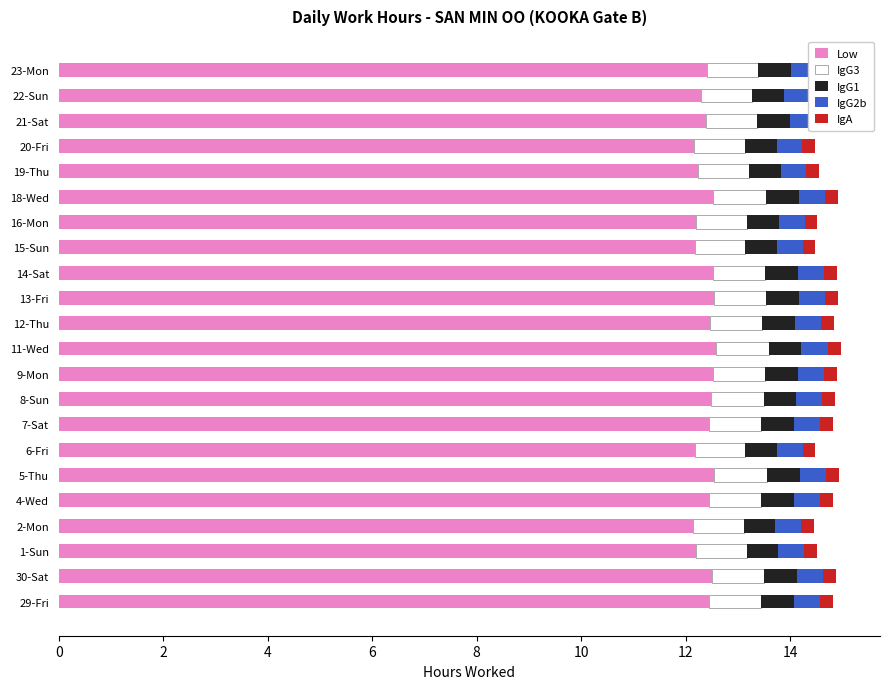

True or false: Low has a value of 7.2 at 18-Wed.

False